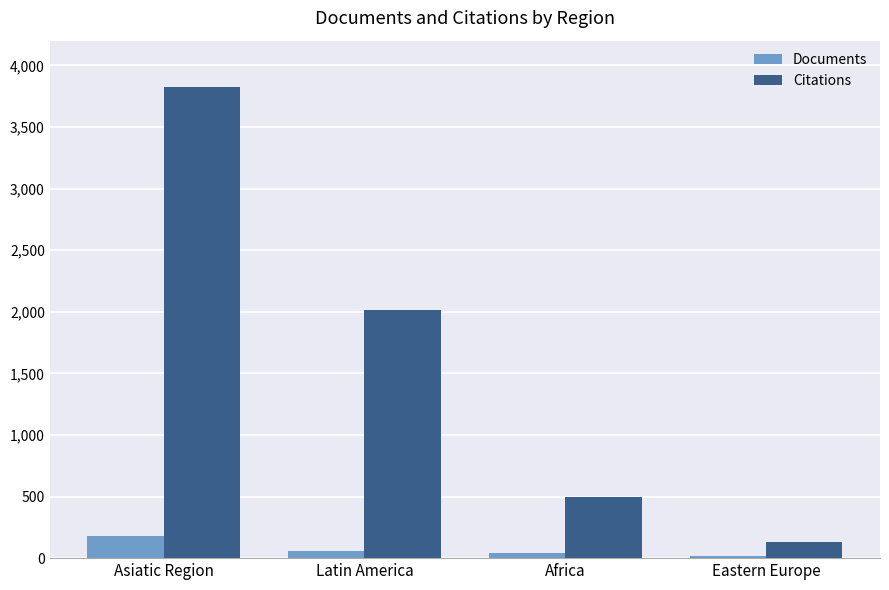

Where does the Citations series first go above 2010?

Asiatic Region